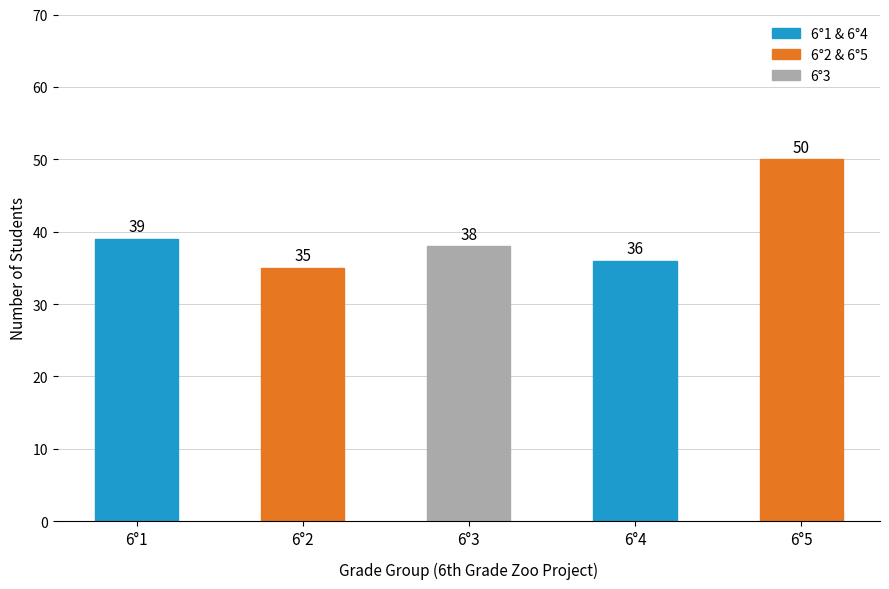

What is the difference between the values at 6°2 and 6°1?

4